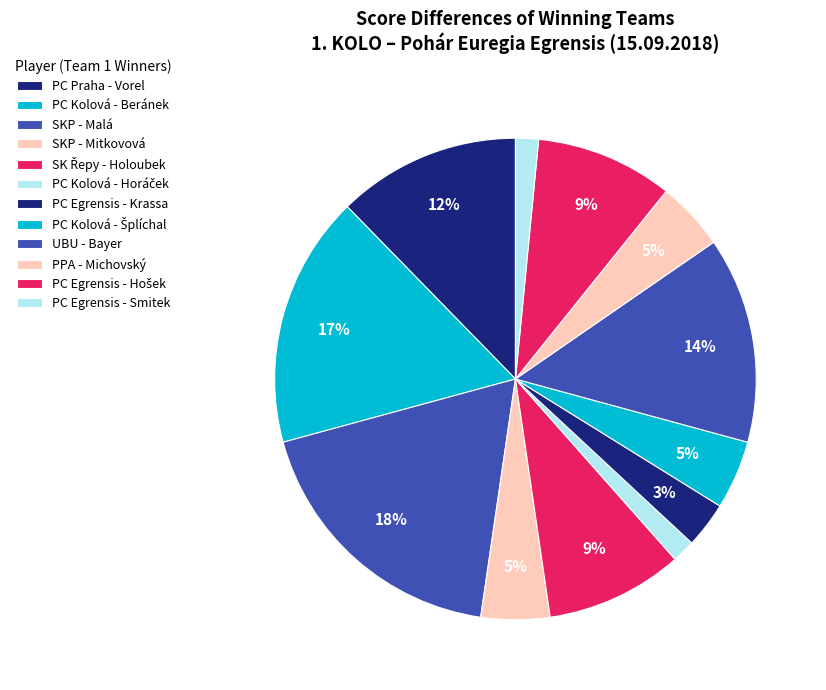

Count the number of slices in the pie.

12